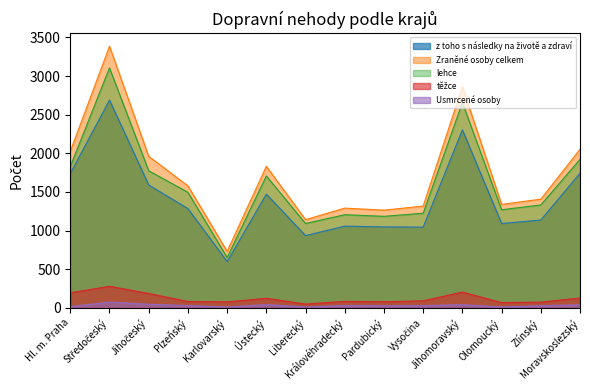

Reading left to right, list all the values displayed in this chart.

z toho s následky na životě a zdraví: 1739	2688	1590	1285	599	1472	935	1058	1048	1045	2303	1092	1137	1742
Zraněné osoby celkem: 2025	3385	1961	1579	731	1832	1142	1291	1265	1317	2861	1339	1407	2051
lehce: 1829	3105	1774	1496	653	1707	1092	1206	1185	1225	2656	1270	1332	1922
těžce: 196	280	187	83	78	125	50	85	80	92	205	69	75	129
Usmrcené osoby: 17	76	48	31	12	44	12	31	28	30	43	12	29	41